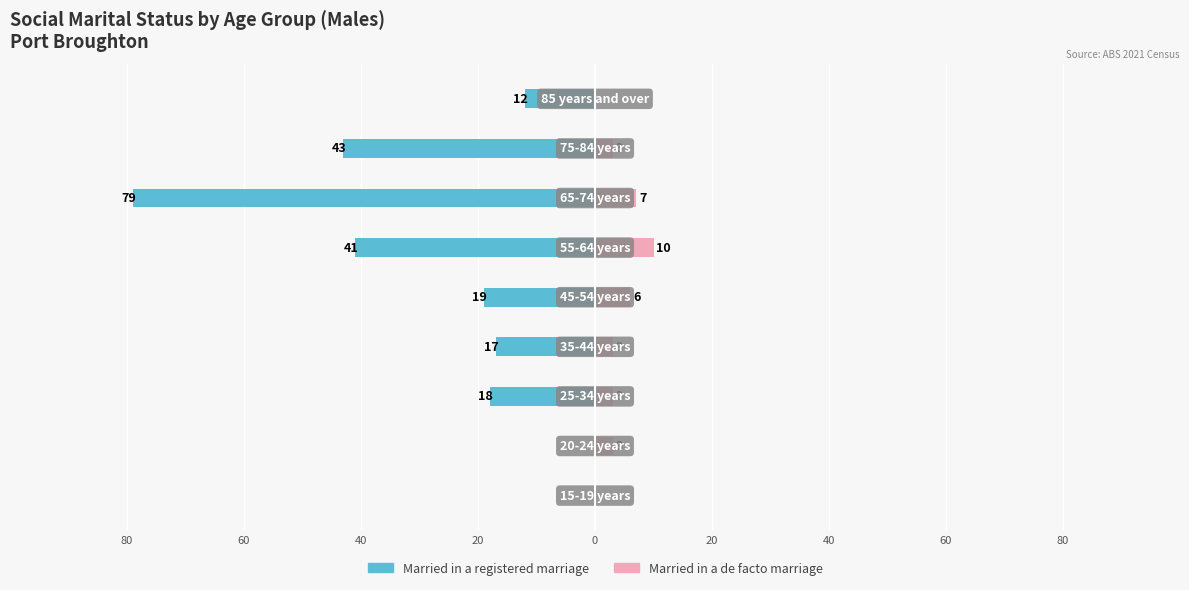

Reading left to right, list all the values displayed in this chart.

Married in a registered marriage: 80=0	60=0	40=-18	20=-17	0=-19	20=-41	40=-79	60=-43	80=-12
Married in a de facto marriage: 80=0	60=3	40=3	20=3	0=6	20=10	40=7	60=3	80=0